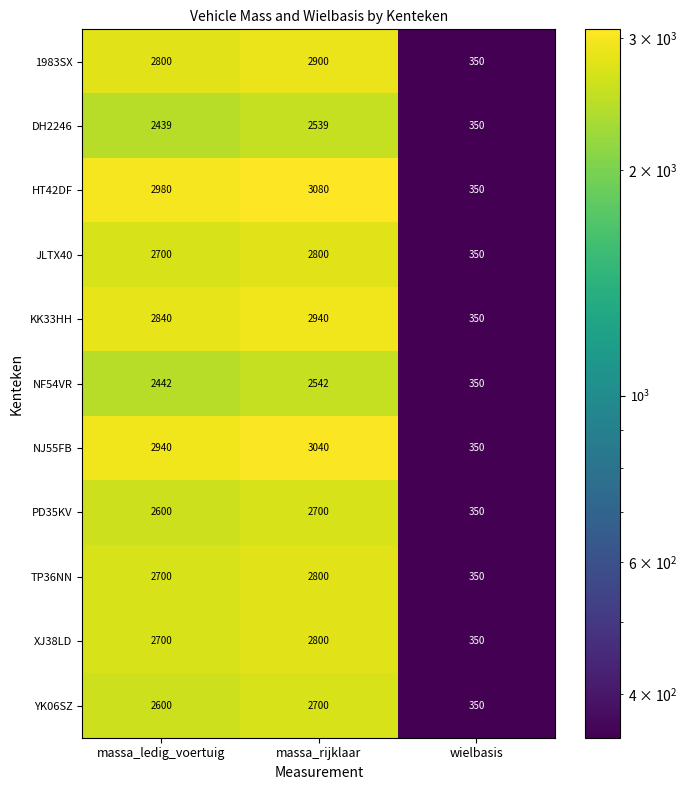

What is the highest value of the TP36NN series?

2800